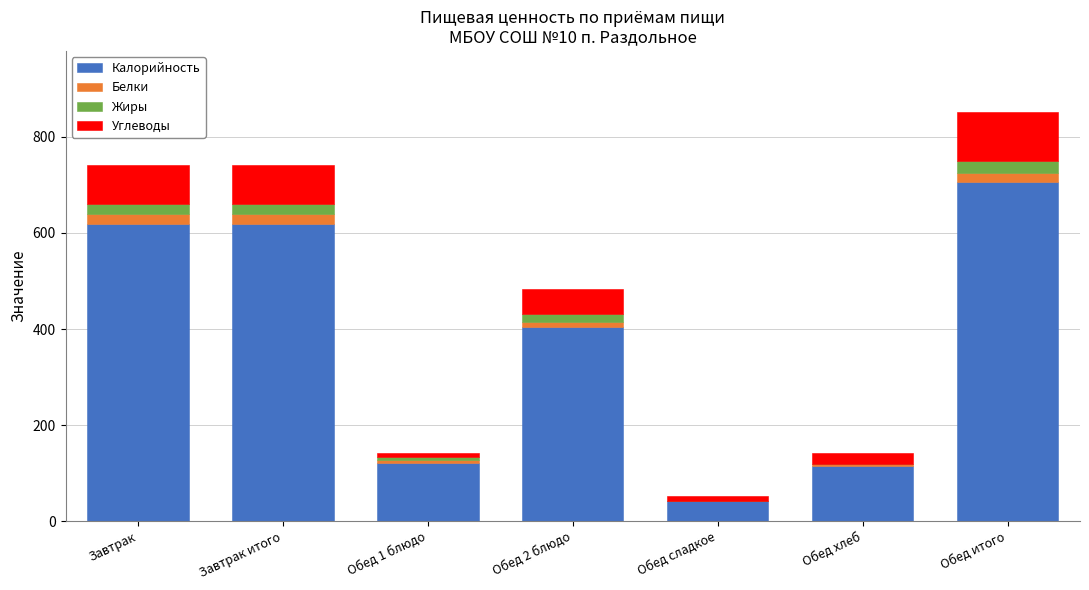

Reading left to right, list the values for the Калорийность series.

Завтрак=618.1	Завтрак итого=618.1	Обед 1 блюдо=122.2	Обед 2 блюдо=404.3	Обед сладкое=42.6	Обед хлеб=114.8	Обед итого=706.0